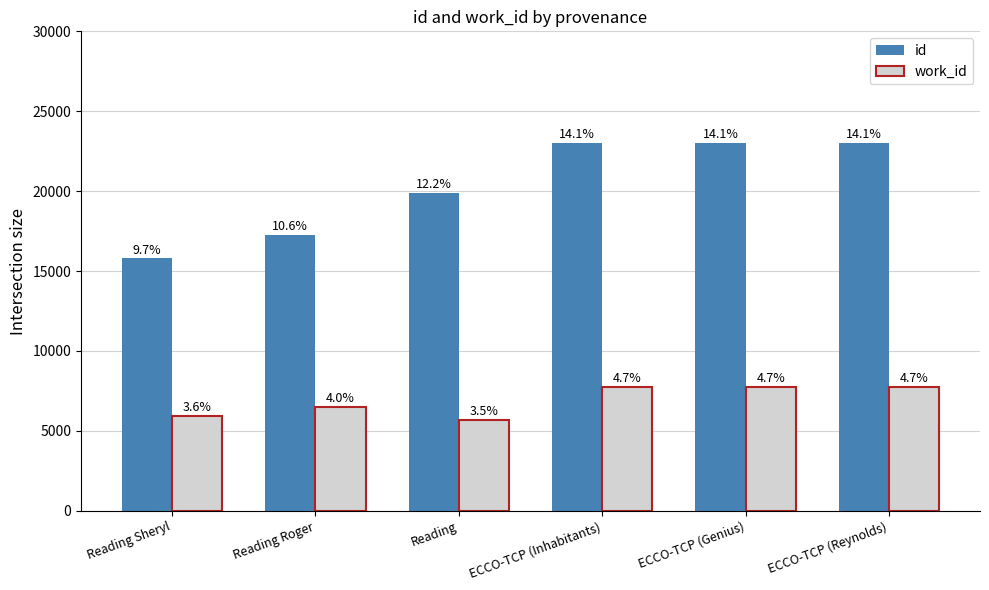

Reading left to right, extract all data points from this chart.

id: Reading Sheryl=15793	Reading Roger=17265	Reading=19910	ECCO-TCP (Inhabitants)=23021	ECCO-TCP (Genius)=23022	ECCO-TCP (Reynolds)=23027
work_id: Reading Sheryl=5949	Reading Roger=6493	Reading=5681	ECCO-TCP (Inhabitants)=7738	ECCO-TCP (Genius)=7739	ECCO-TCP (Reynolds)=7739